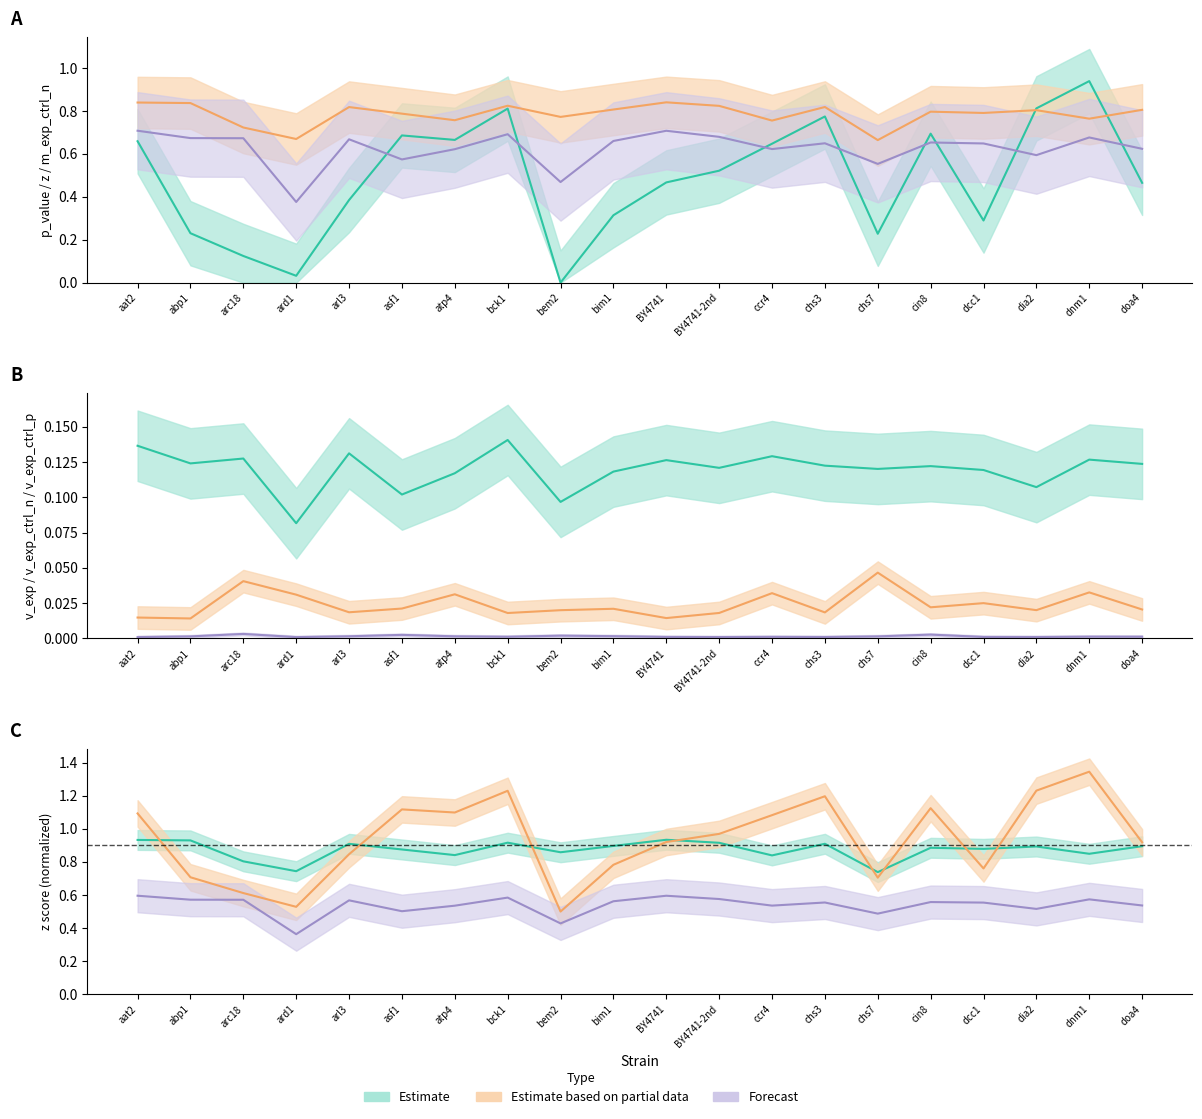

Does the chart display data point markers on the line(s)?

No